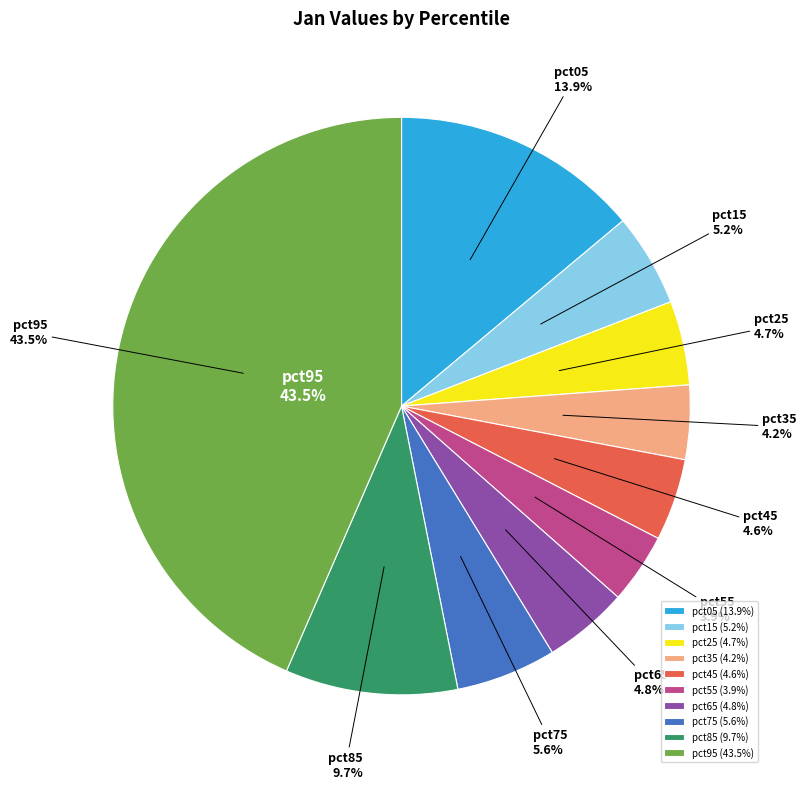

Does any single category account for the majority?

No